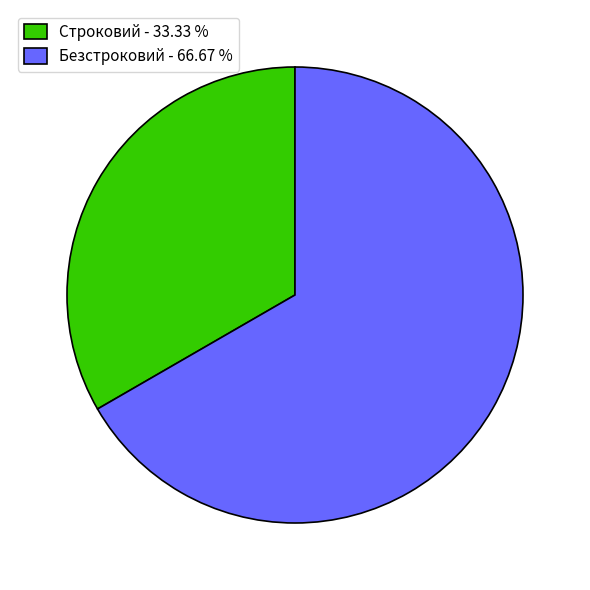

Is the sum of Безстроковий - 66.67 % and Строковий - 33.33 % greater than half?

Yes